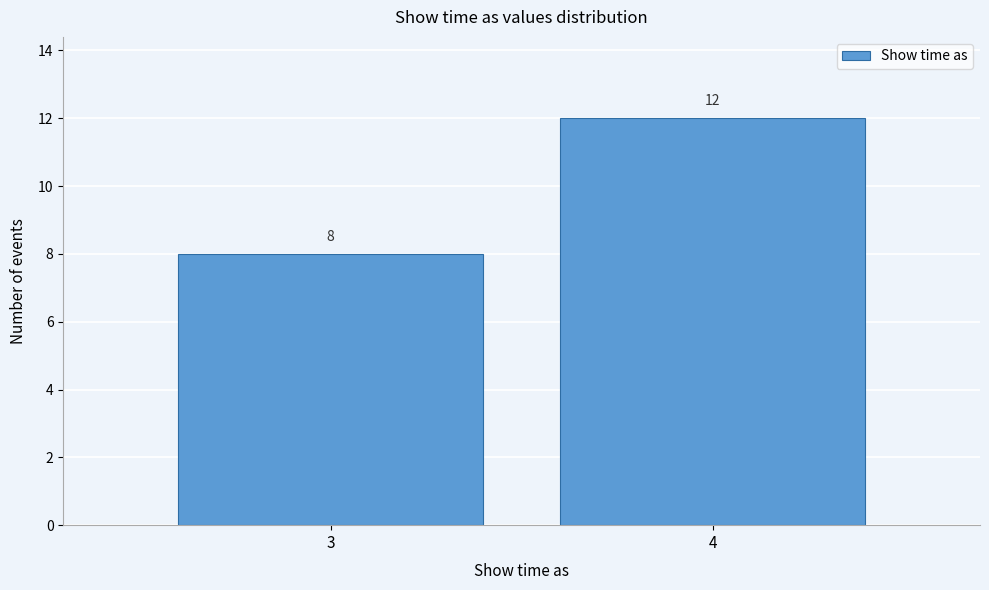

Reading left to right, what are all the values shown in this chart?

3=8	4=12